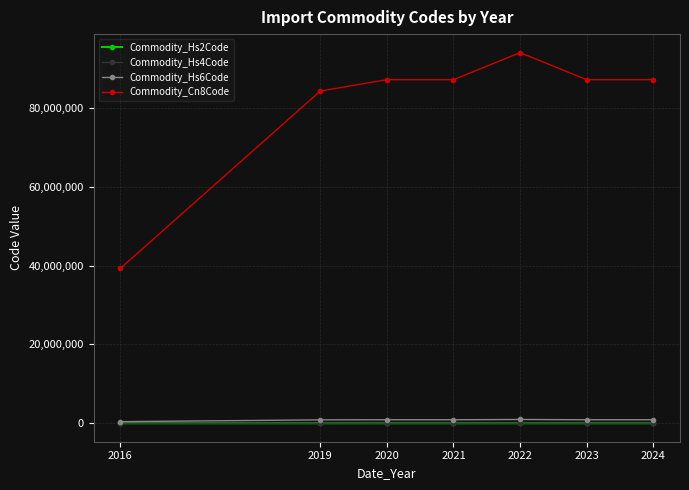

Does the chart have visible grid lines?

Yes